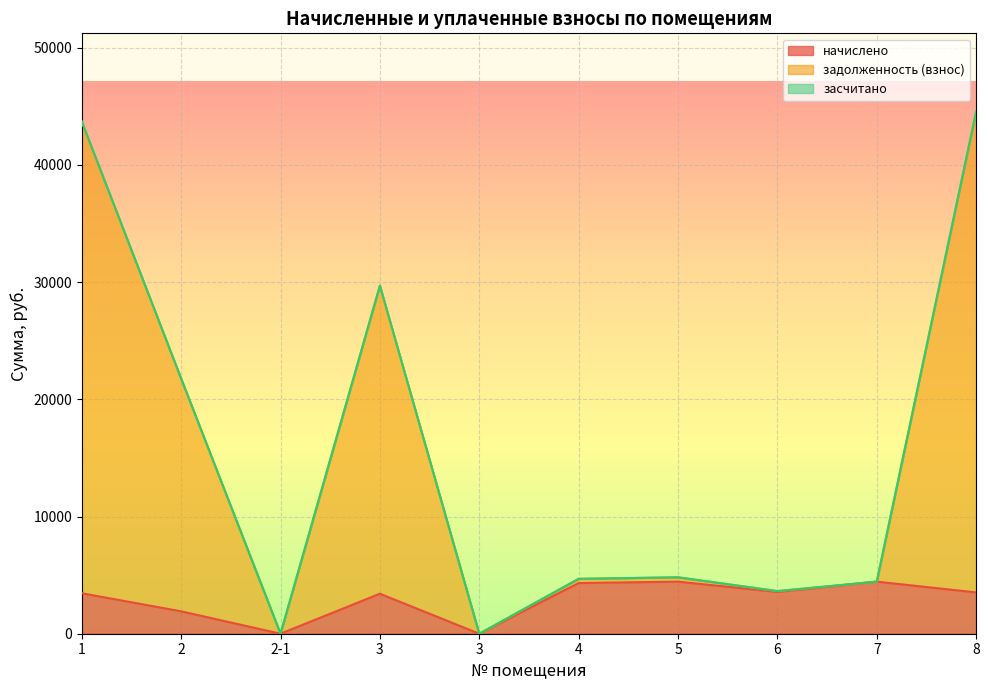

Is the value of начислено at 5 greater than the value of задолженность (взнос) at 2-1?

Yes